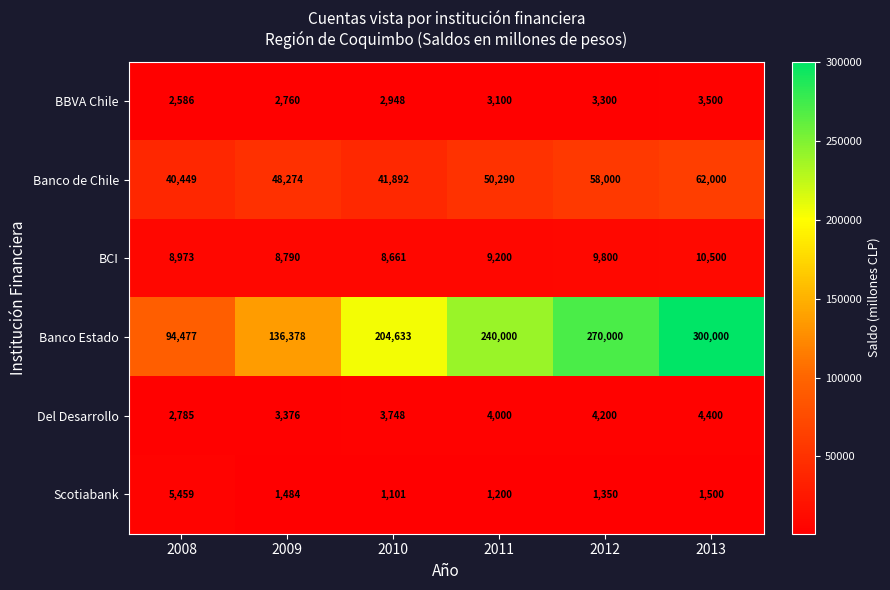

At which category is the sum across all series the highest?

2013